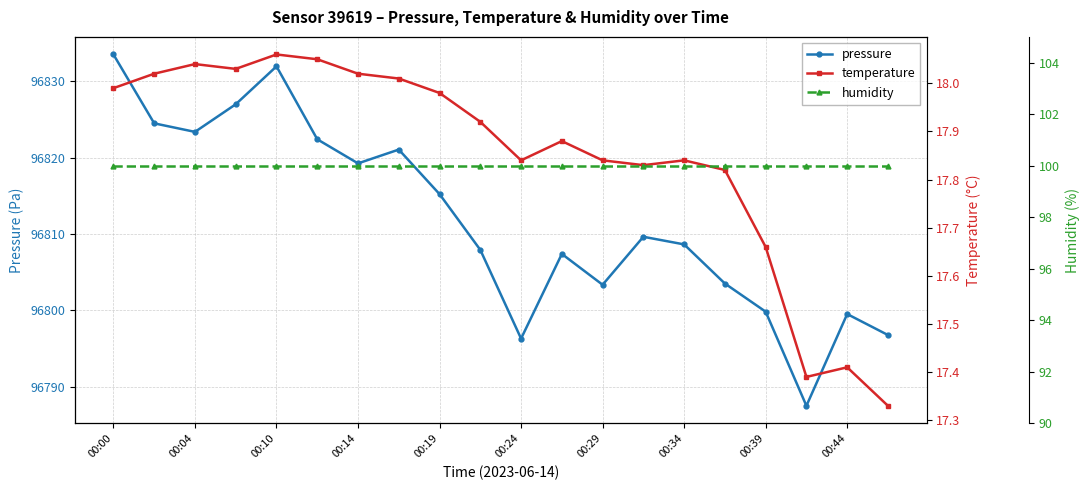

What is the difference between the maximum and minimum values in the pressure series?

46.1